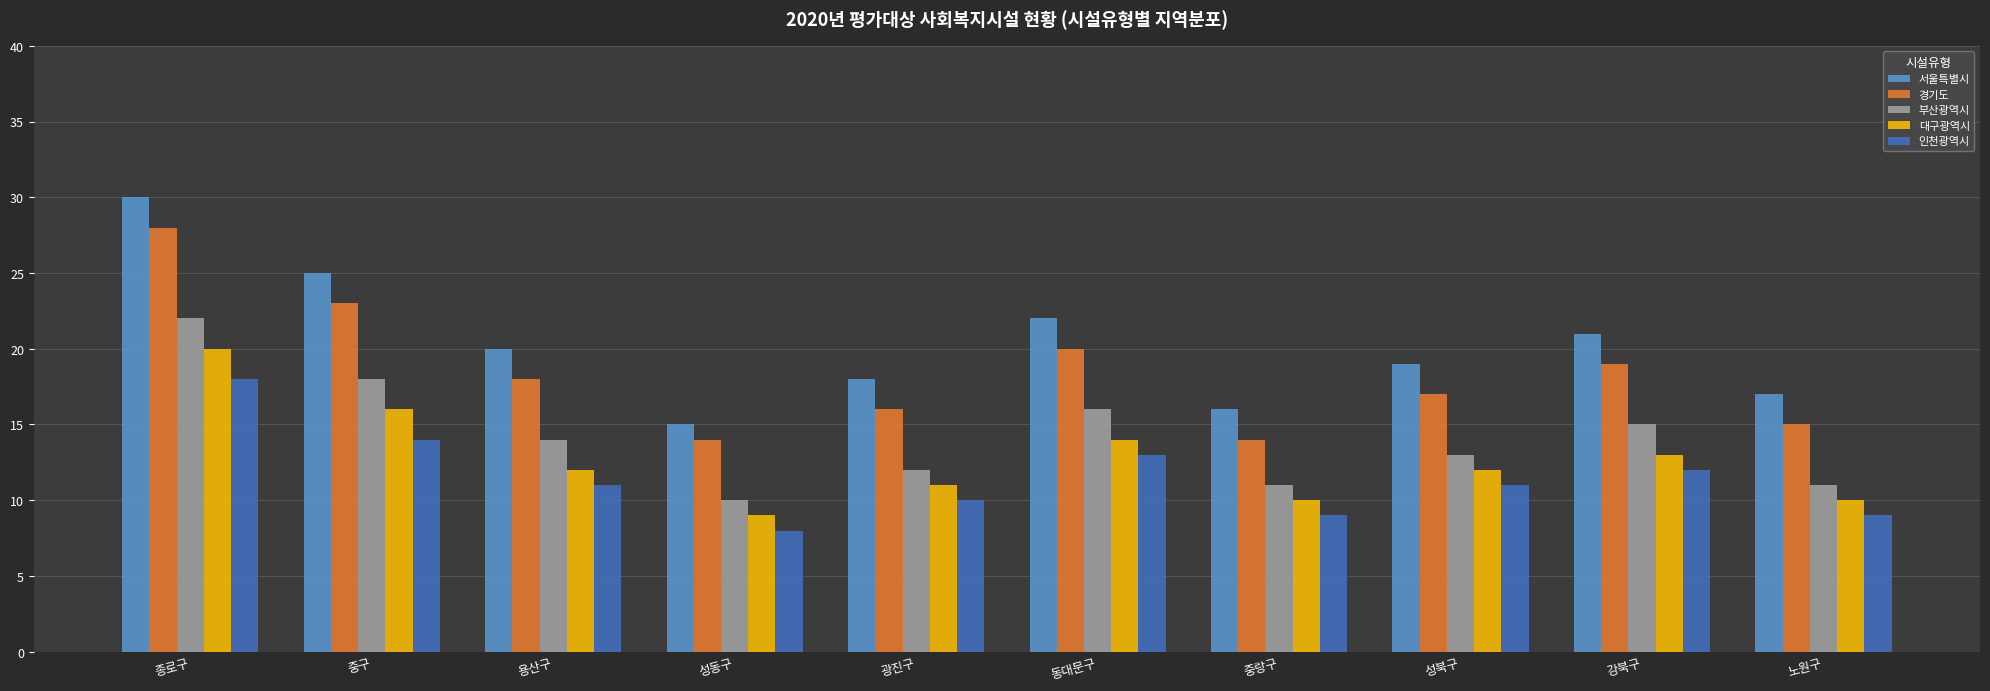

What is the value of the 인천광역시 bar at the 9th from the left?

12